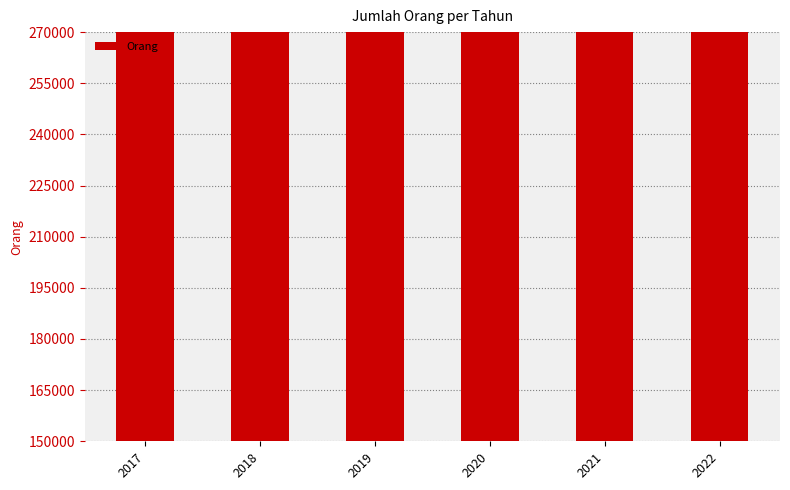

What is the smallest value displayed?

188360